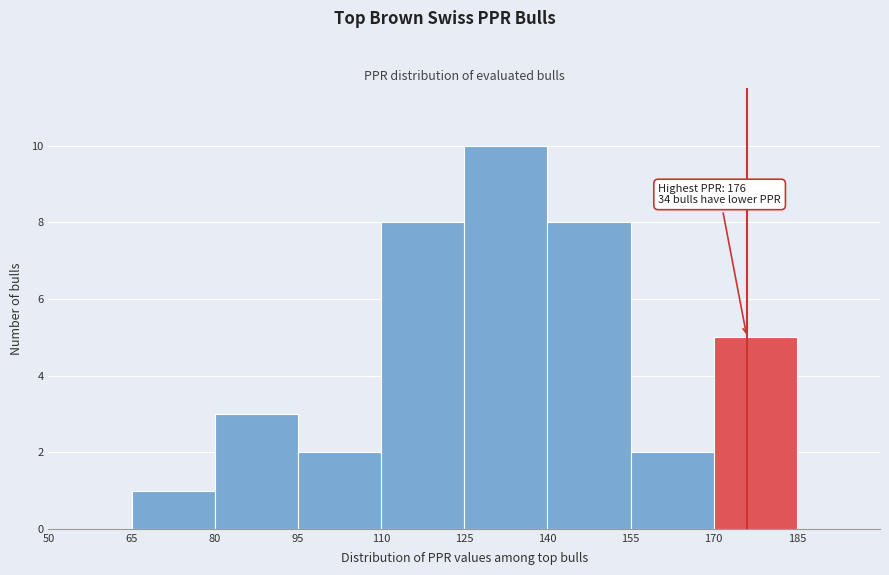

Which range on the x-axis has the tallest bar?

125 to 140